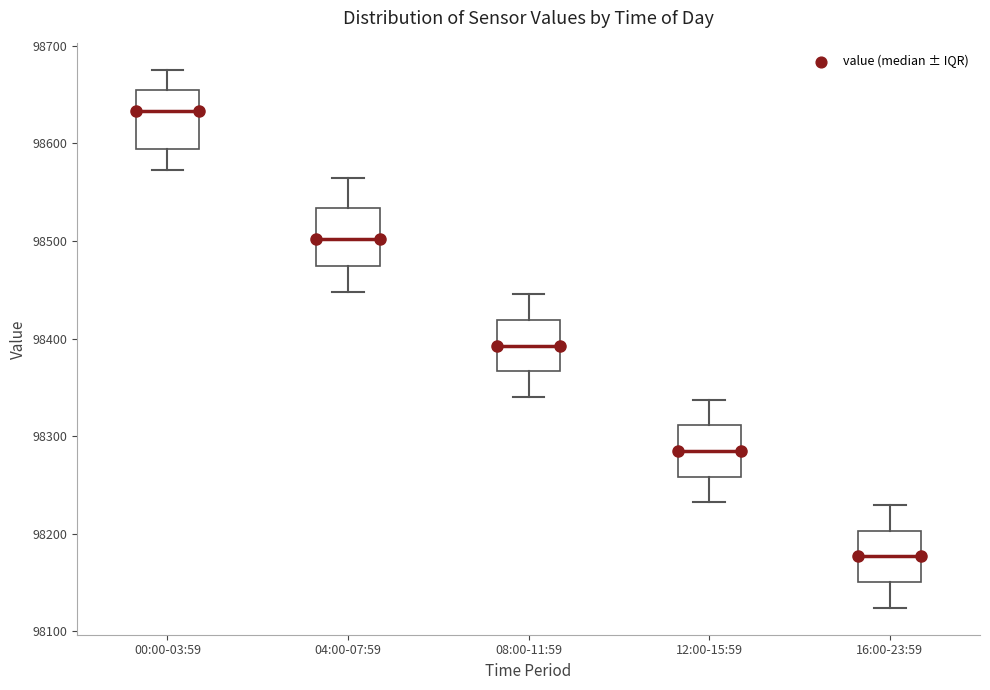

Where does the lower whisker of the box for 12:00-15:59 end on the y-axis? The values are not printed on the chart, so give them approximately, as read against the axis.

98230